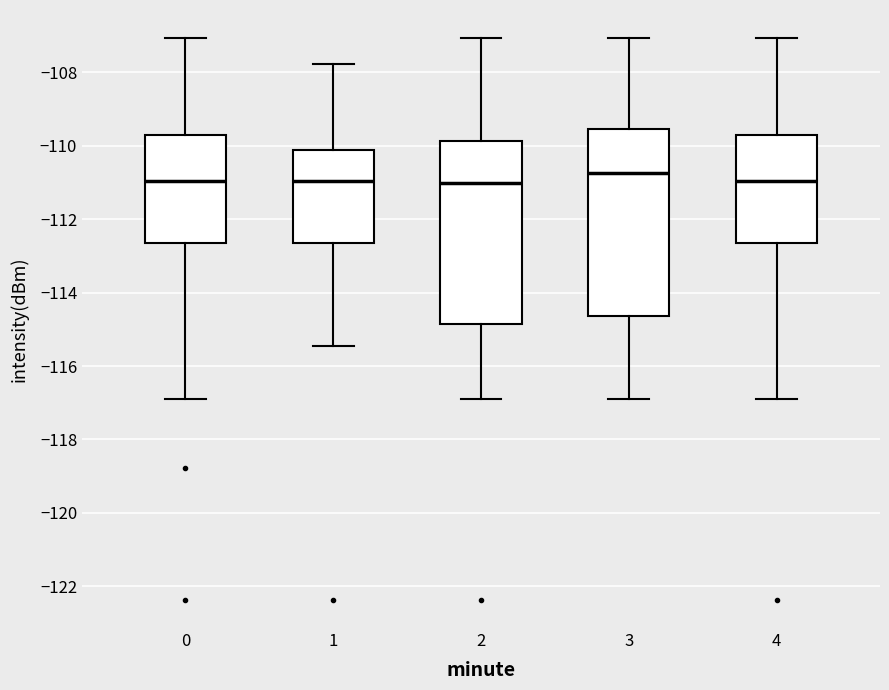

Where is the lower edge of the box at x = 3 on the y-axis? The values are not printed on the chart, so give them approximately, as read against the axis.

-114.6